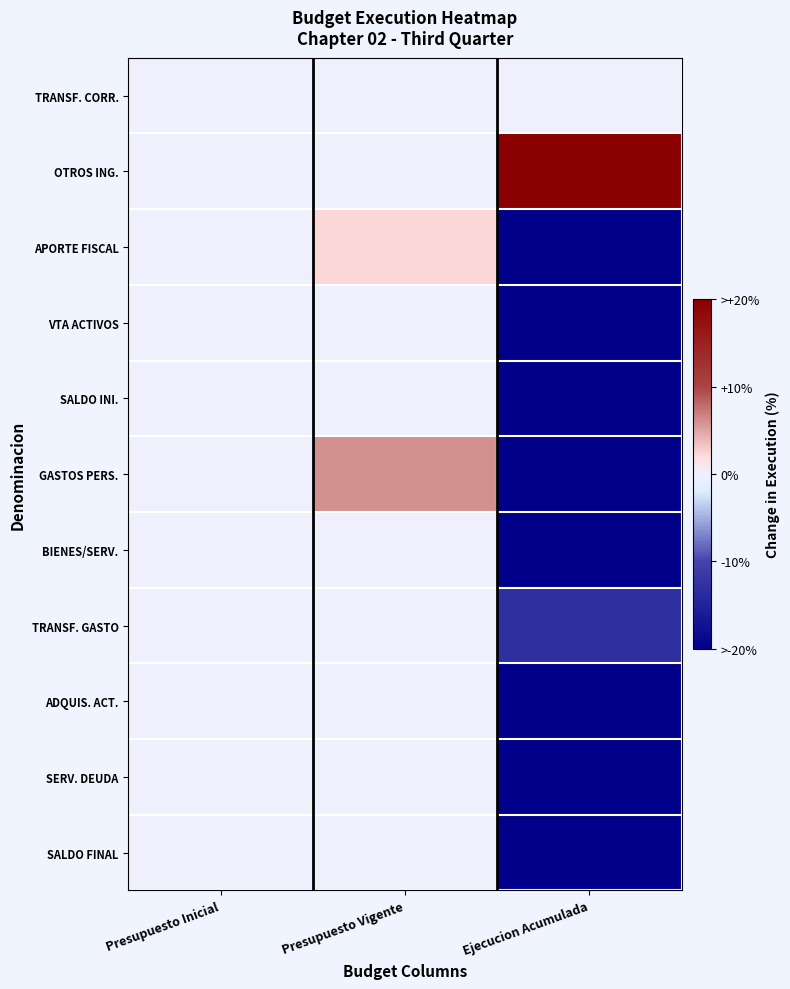

Which series has the largest total across all categories?

OTROS ING.